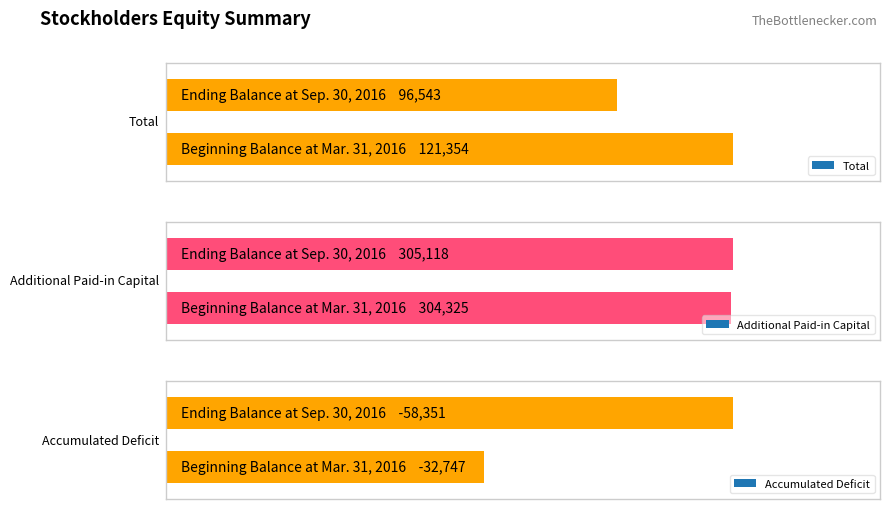

What is the approximate value of Total at Ending Balance at Sep. 30, 2016?

96543